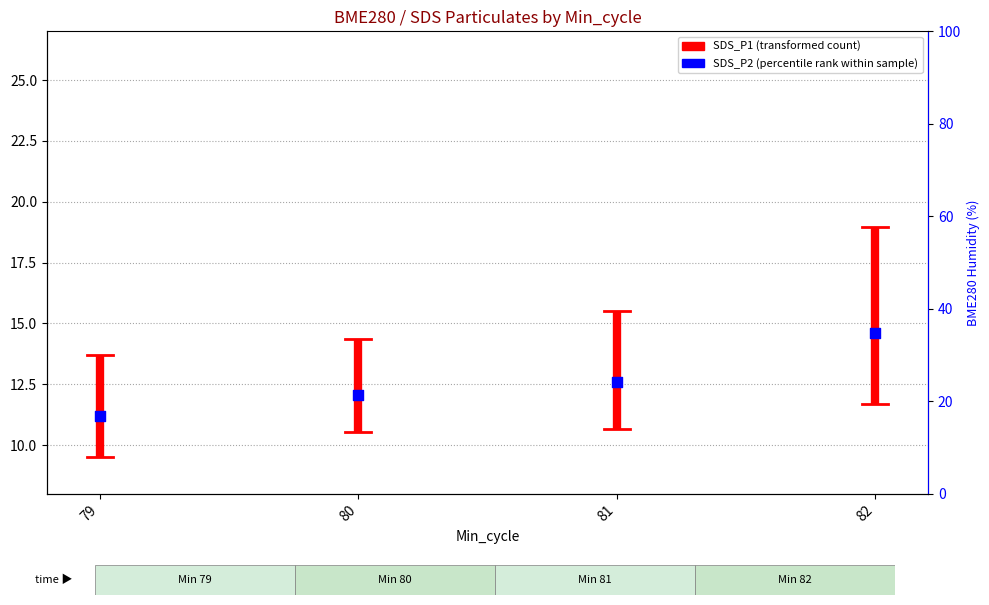

Which has a higher value, 79 or 79?

79